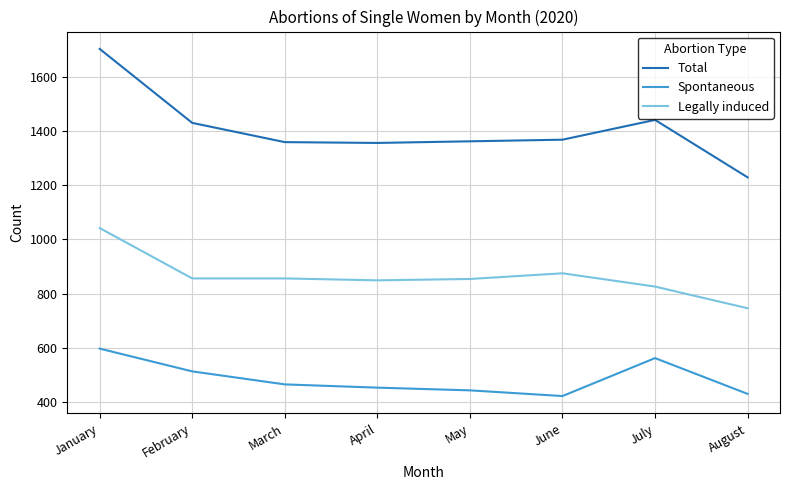

The value of Legally induced at March is 856. True or false?

True